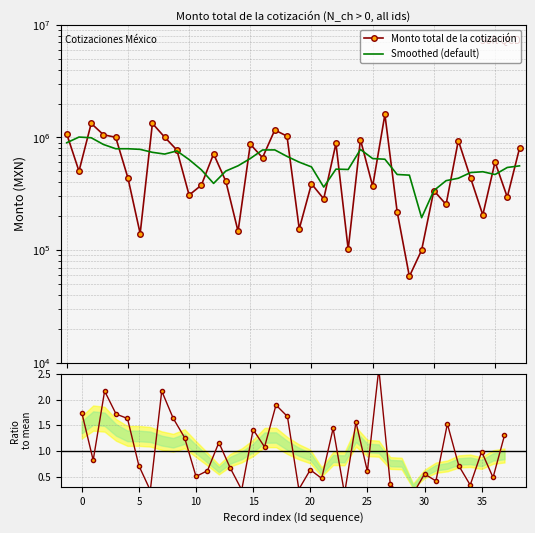

What is the difference between the maximum and minimum values in the Ratio to mean series?

2.5